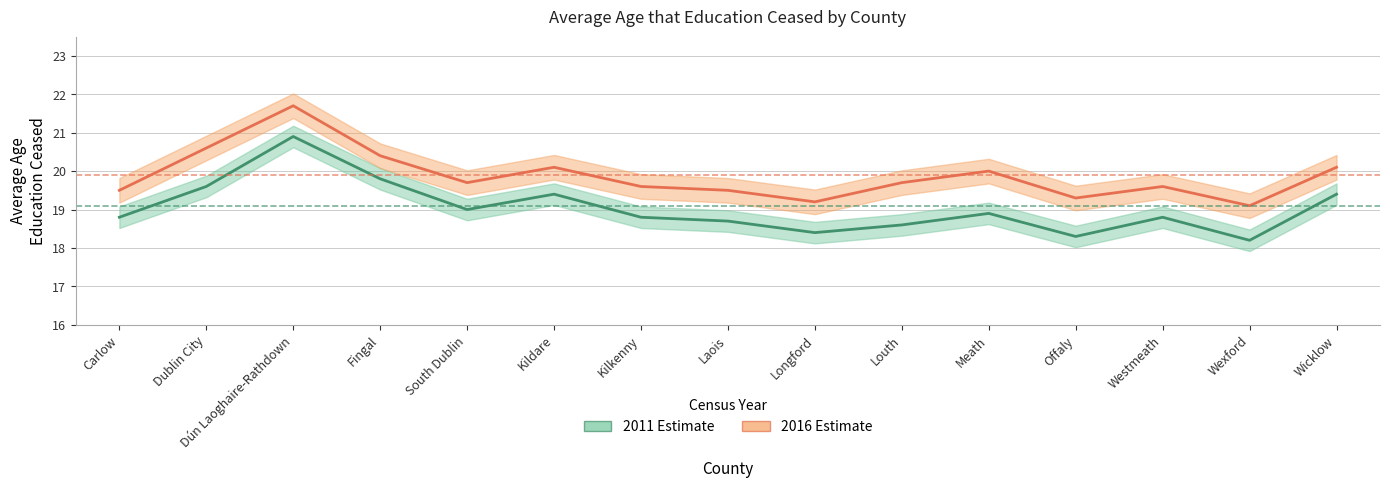

Which has a higher value, Wexford or Westmeath?

Westmeath